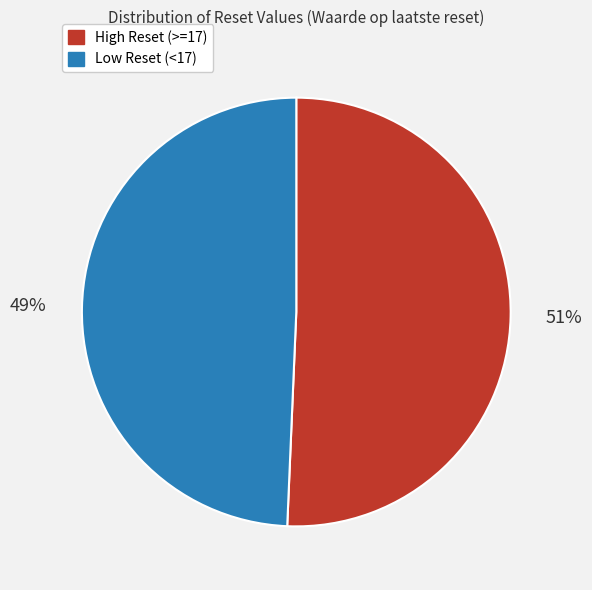

Does any single category account for the majority?

Yes